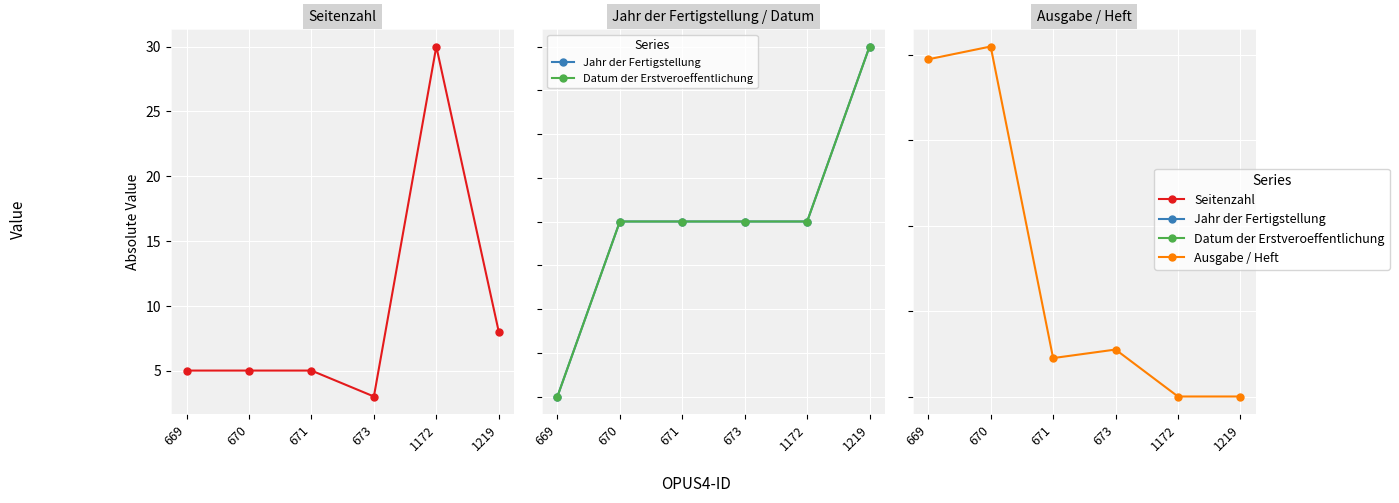

Is the value of Jahr der Fertigstellung at 1219 greater than the value of Seitenzahl at 1219?

Yes